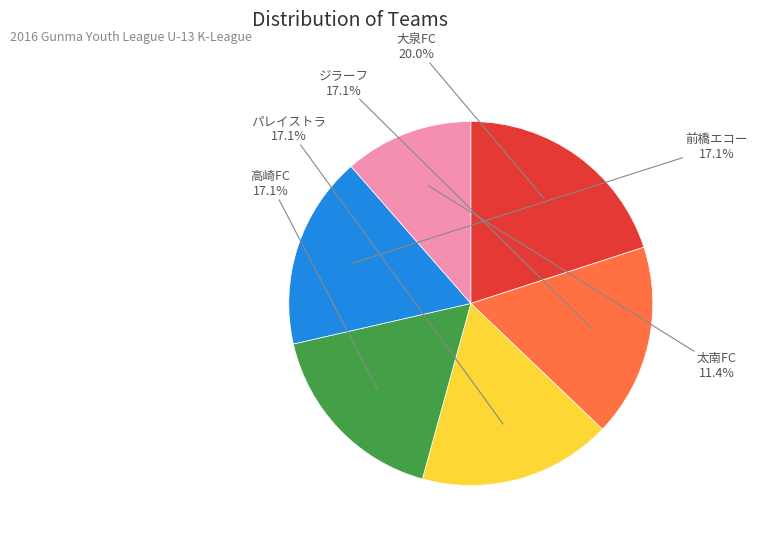

Which has a higher value, 大泉FC or 前橋エコー?

大泉FC